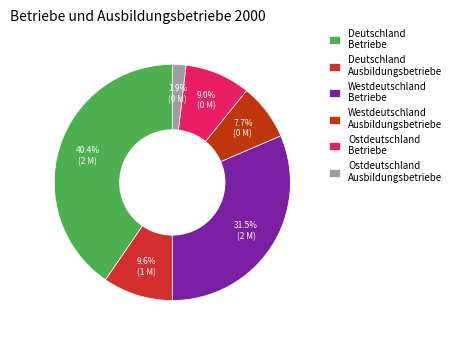

Which category has the smallest portion of the pie?

Ostdeutschland Ausbildungsbetriebe